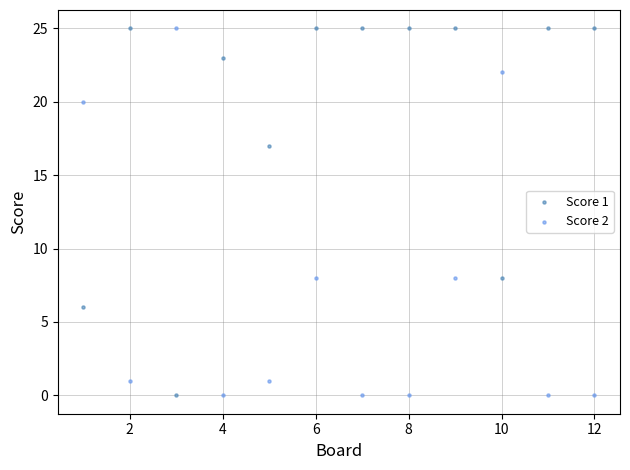

What is the X range (max minus min) for the scatter plot?

11